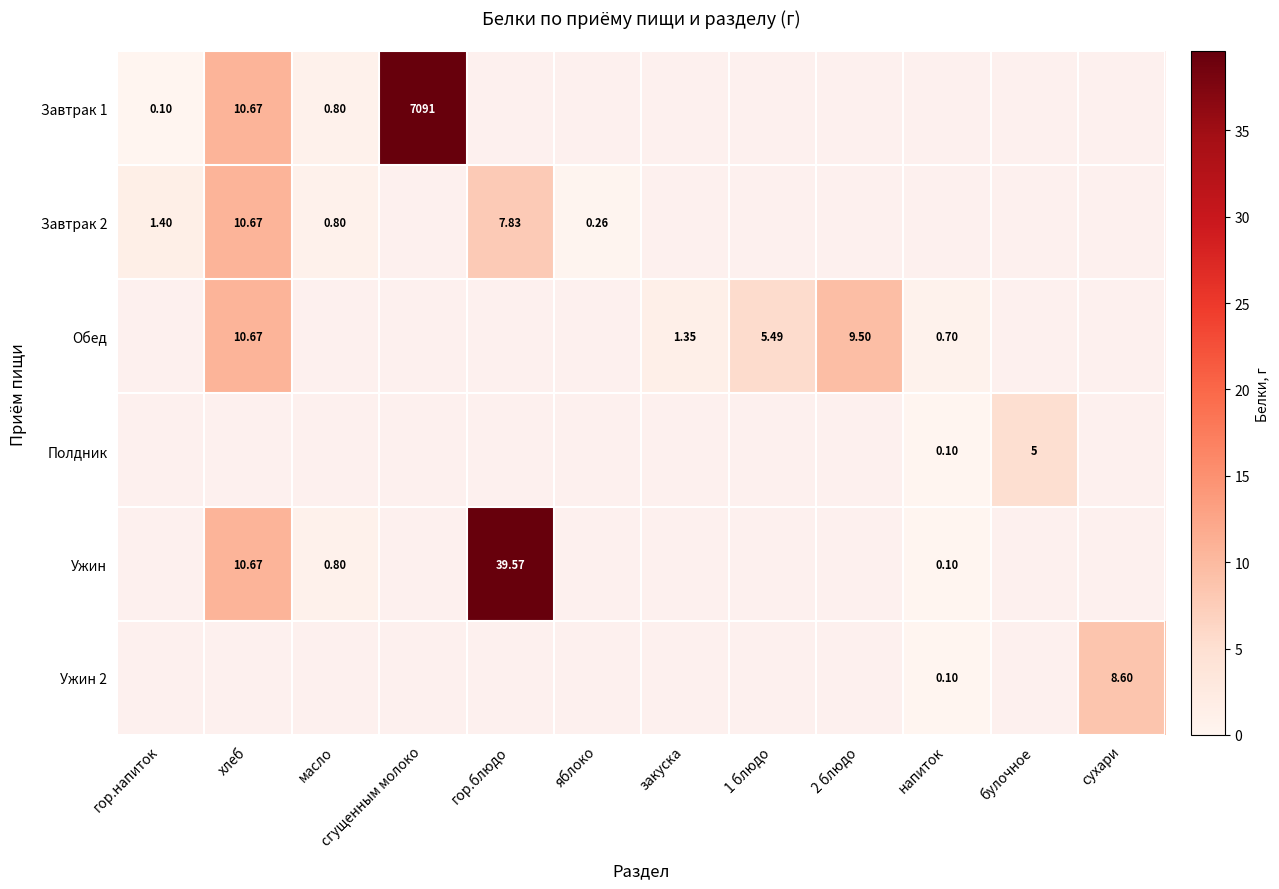

At which label is Завтрак 2 closest to 5?

гор.блюдо